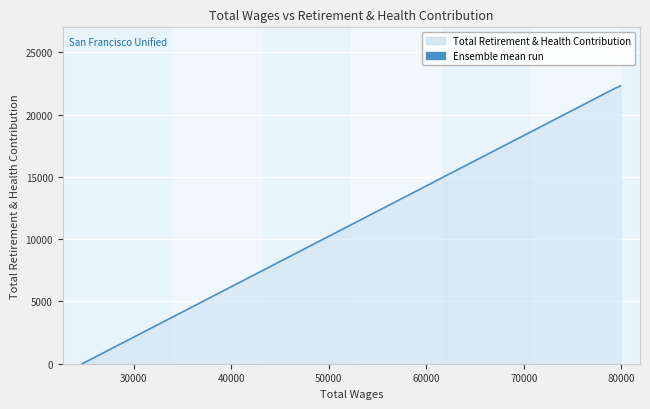

Count the number of data series in this chart.

1